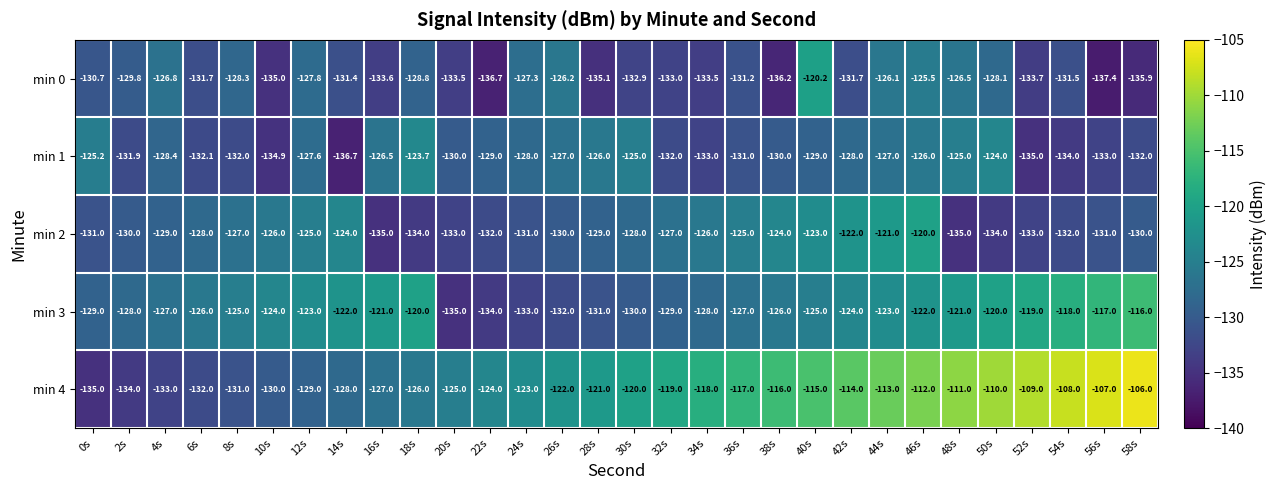

Which category has the highest value across all series?

58s